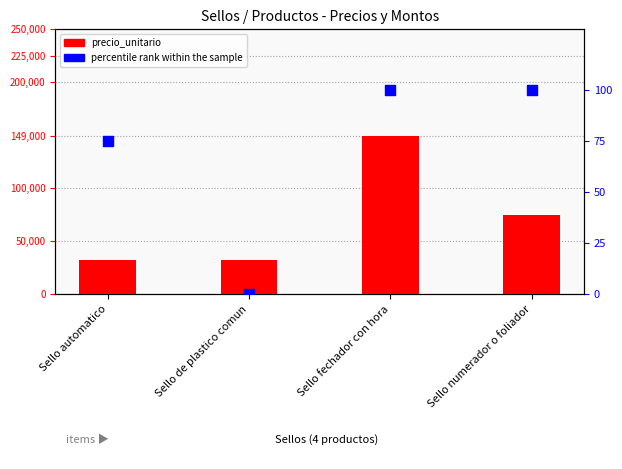

Is the value of percentile rank within the sample at Sello numerador o foliador greater than the value of precio_unitario at Sello numerador o foliador?

No